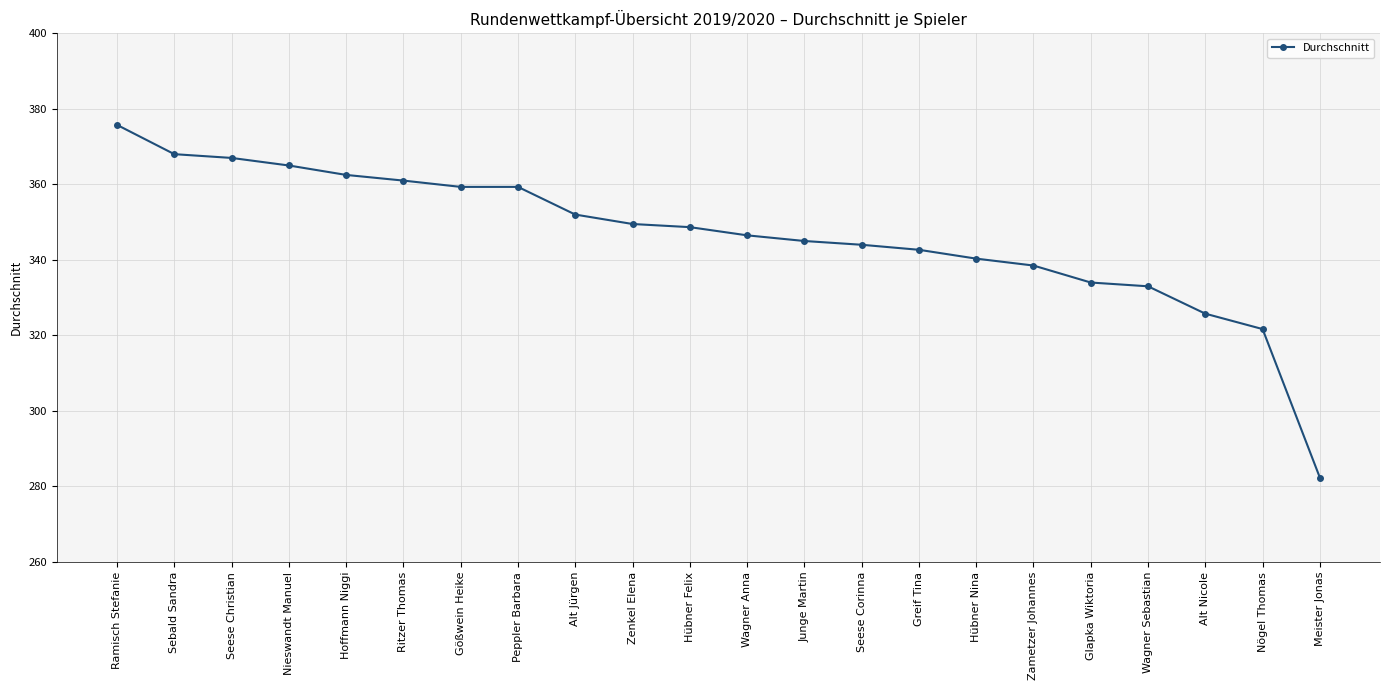

How many lines are shown in the chart?

1